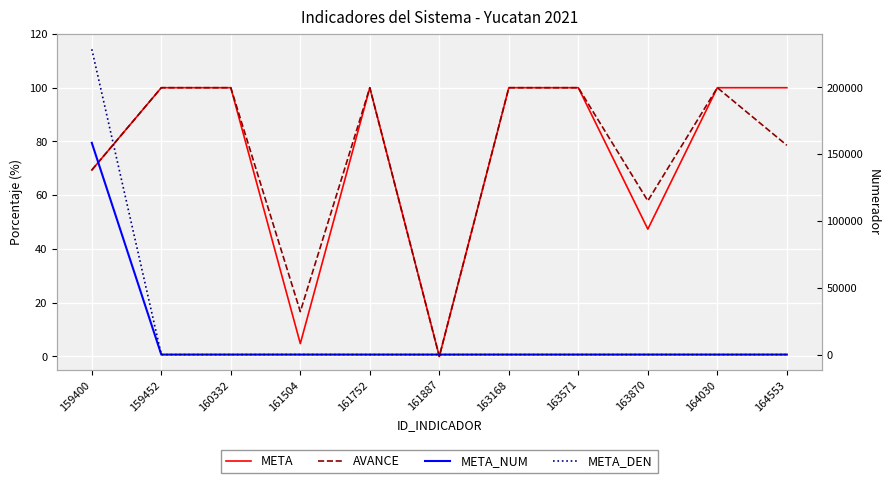

At which label is META_DEN closest to 114315?

161504